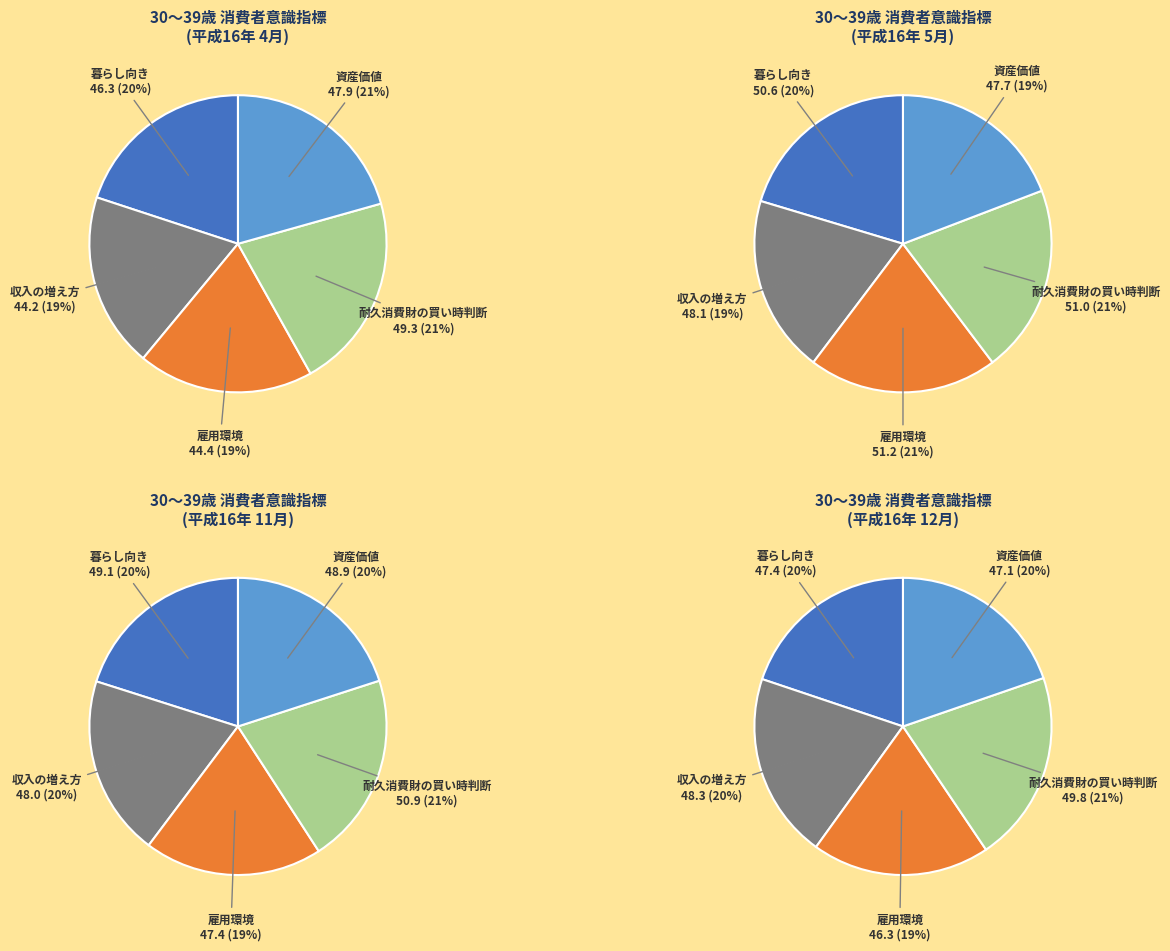

The 30～39歳(11月) slice represents 18% of the pie. True or false?

False